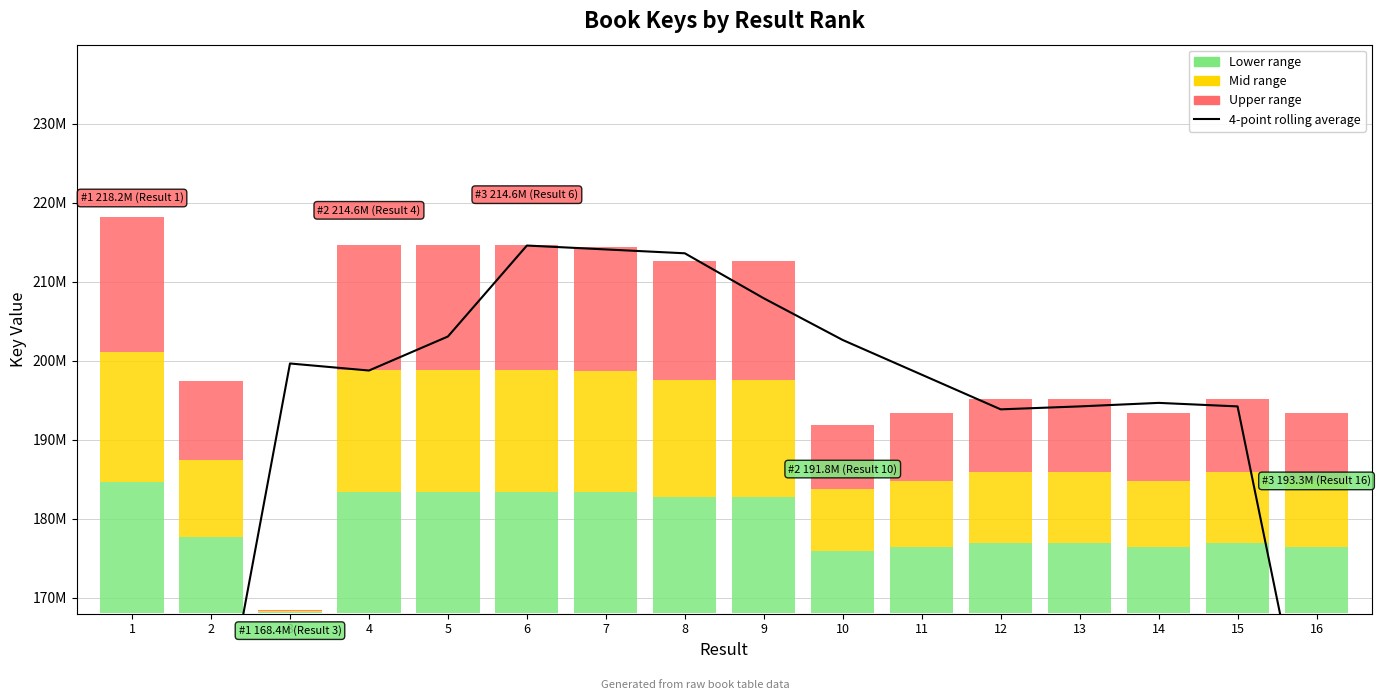

The value at 13 is 104037111.5. True or false?

False